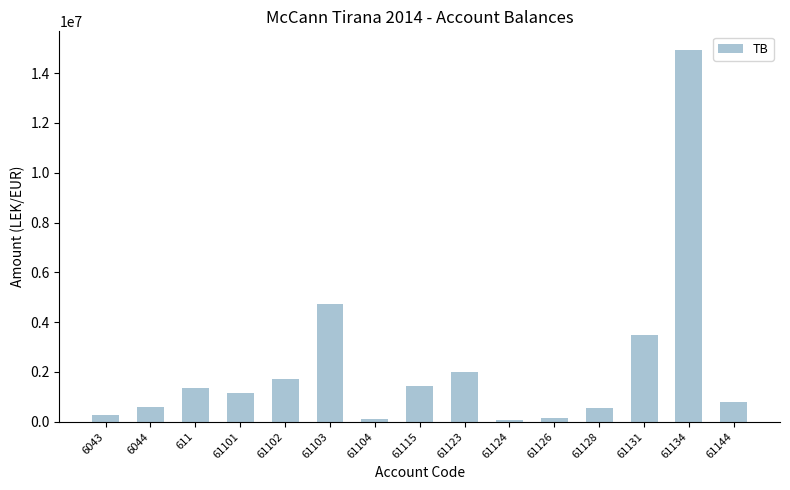

What is the difference between the maximum and second lowest values?

14825258.8